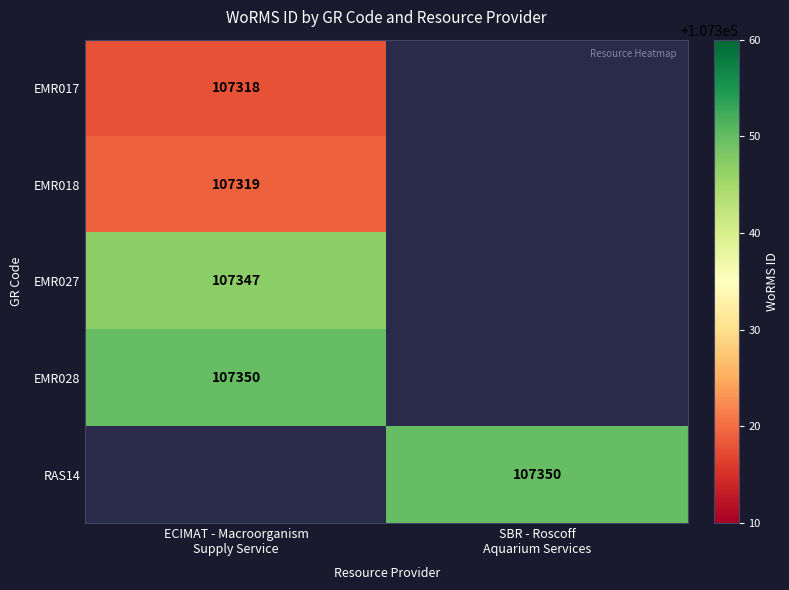

Is the value of RAS14 at SBR - Roscoff Aquarium Services greater than the value of EMR027 at ECIMAT - Macroorganism Supply Service?

Yes